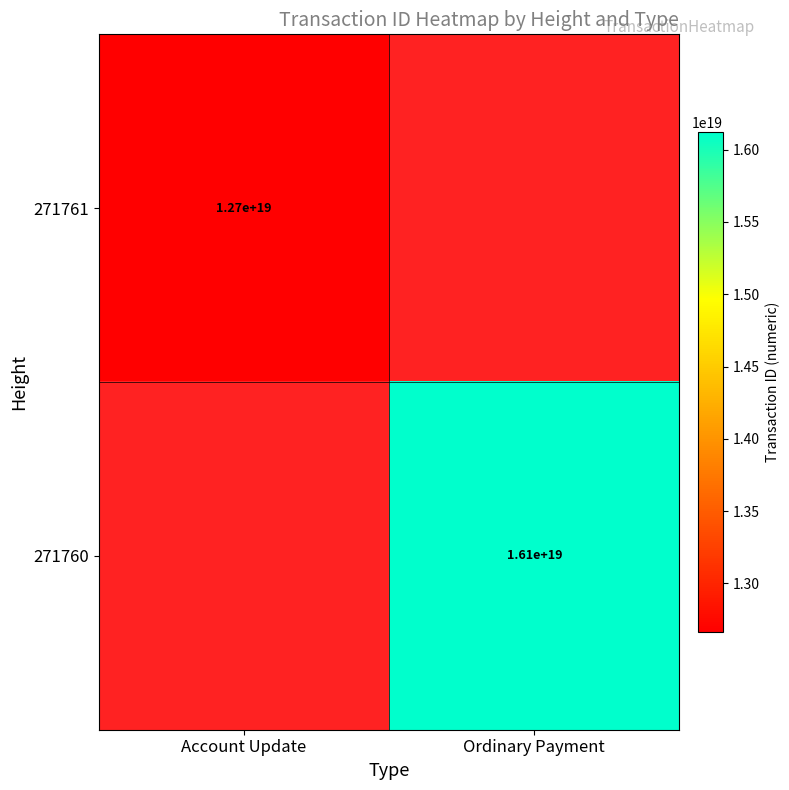

At how many categories does at least one series exceed 13903691946176466944?

1